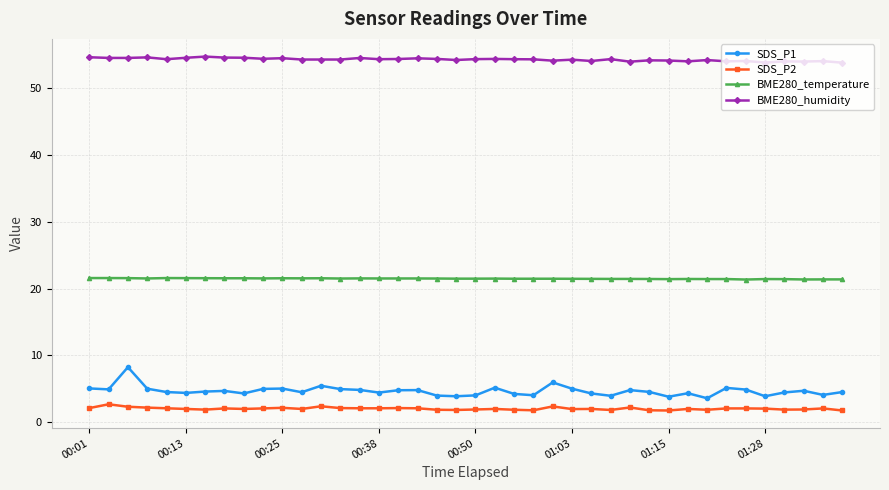

At how many categories does at least one series exceed 15?

40